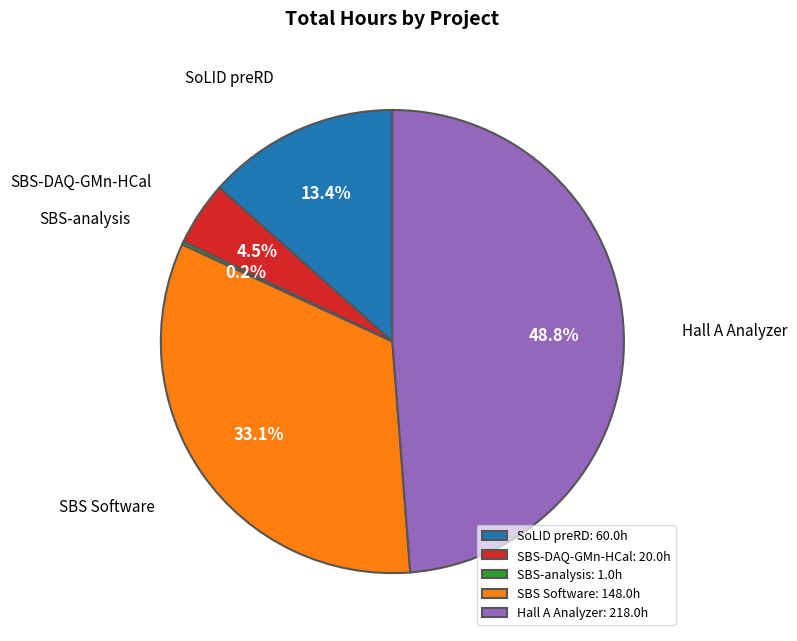

Is there a majority slice in this chart?

No